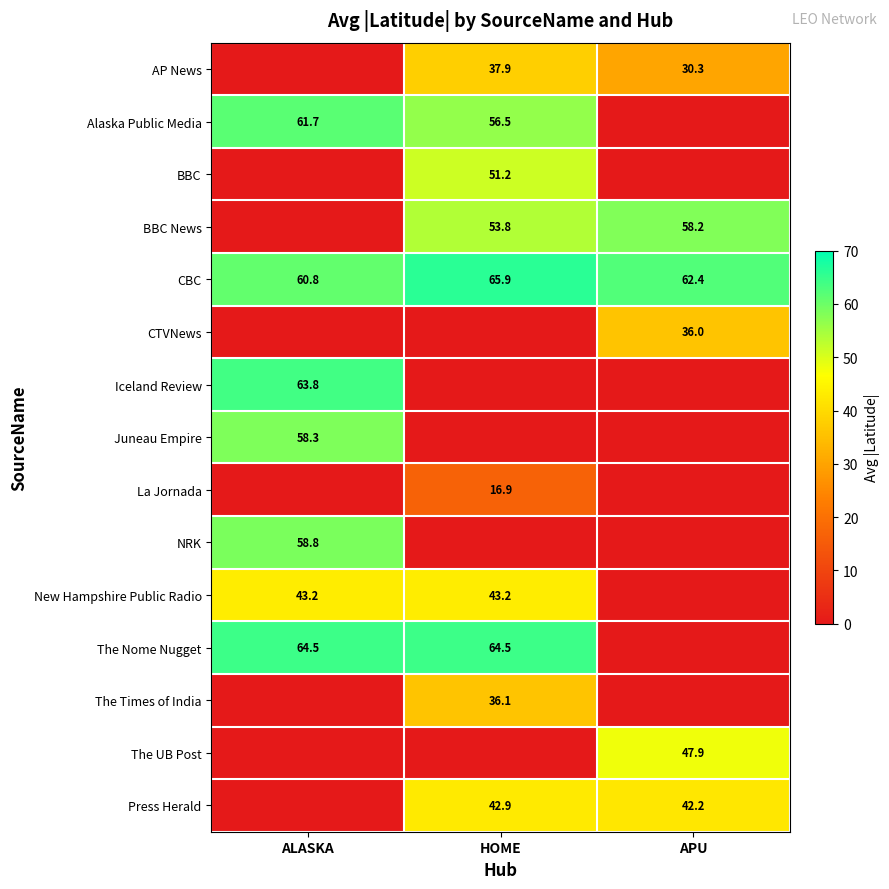

The BBC News series shows 58.2 at APU. True or false?

True